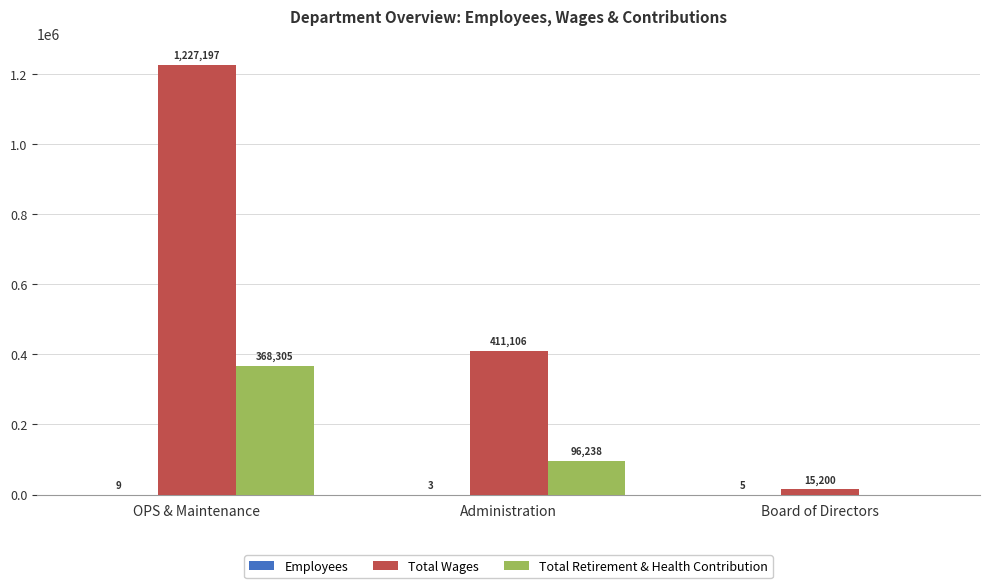

Which series changed the most between OPS & Maintenance and Board of Directors?

Total Wages